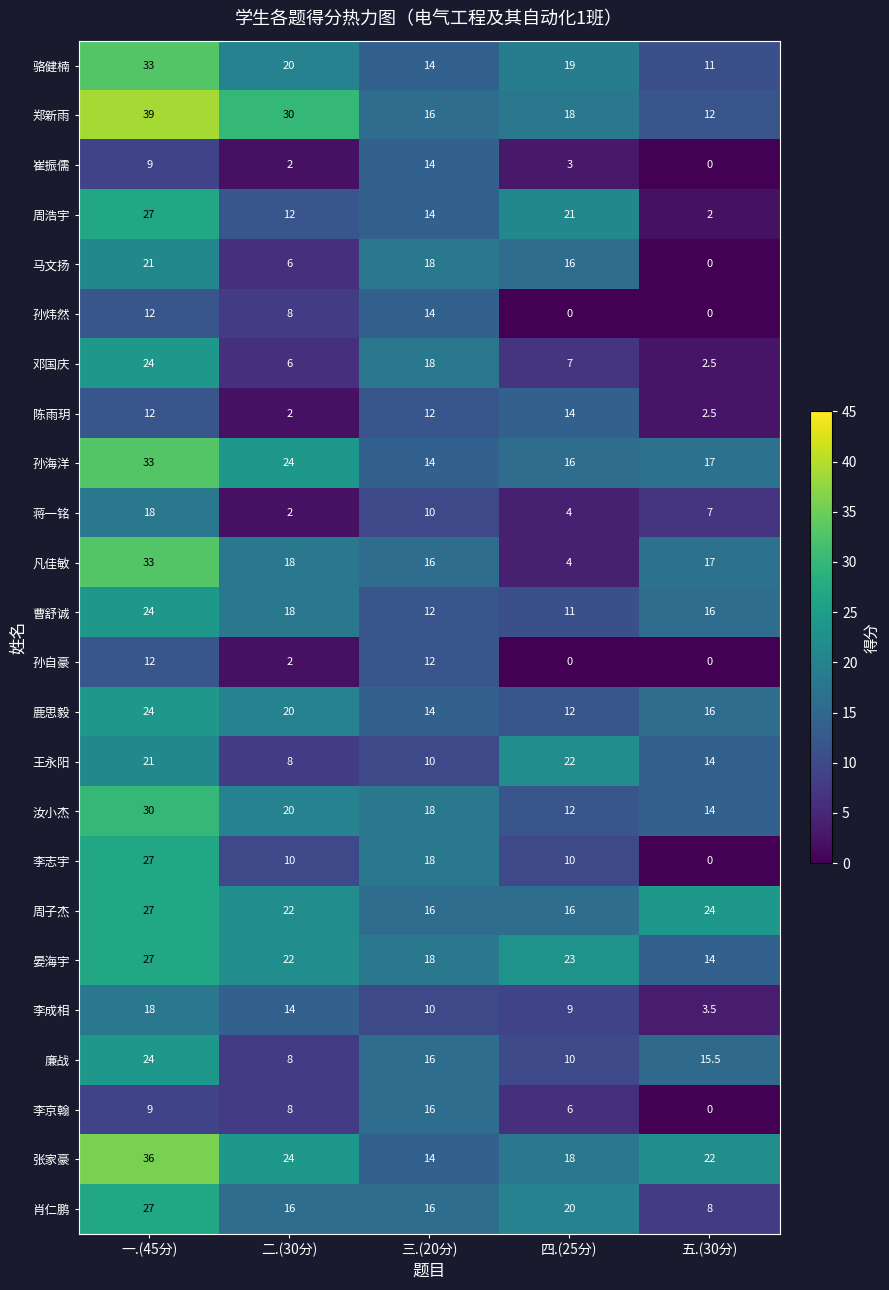

How many categories are shown in the chart?

5